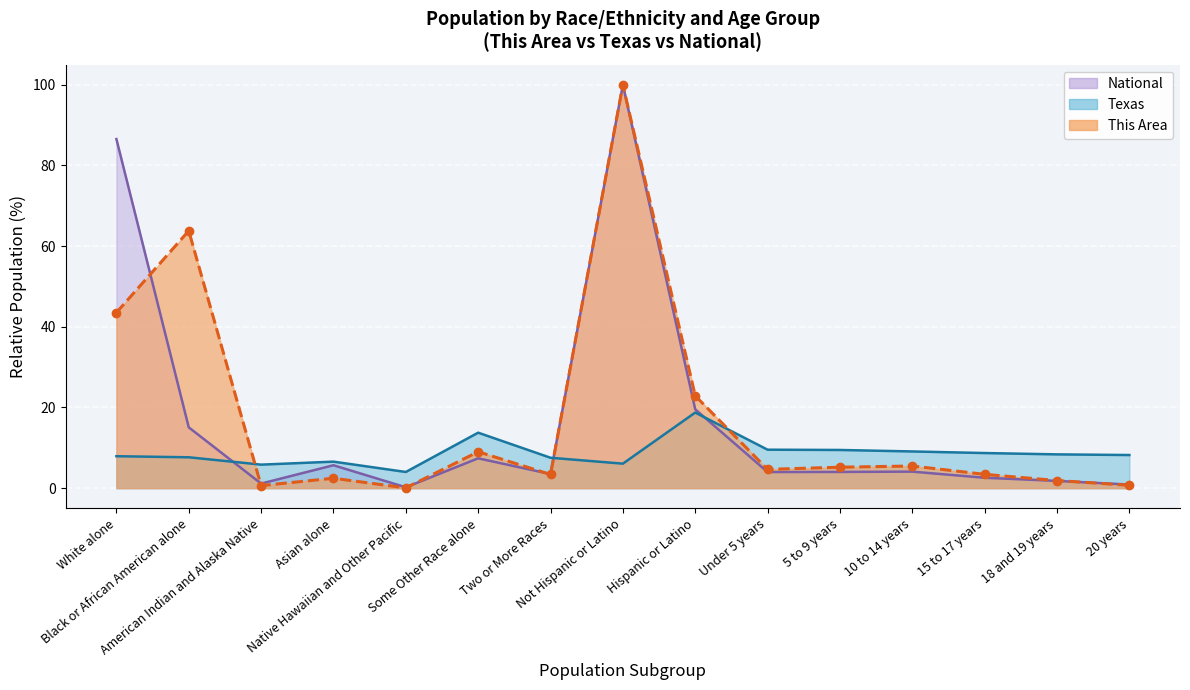

What position from the left is Hispanic or Latino?

9